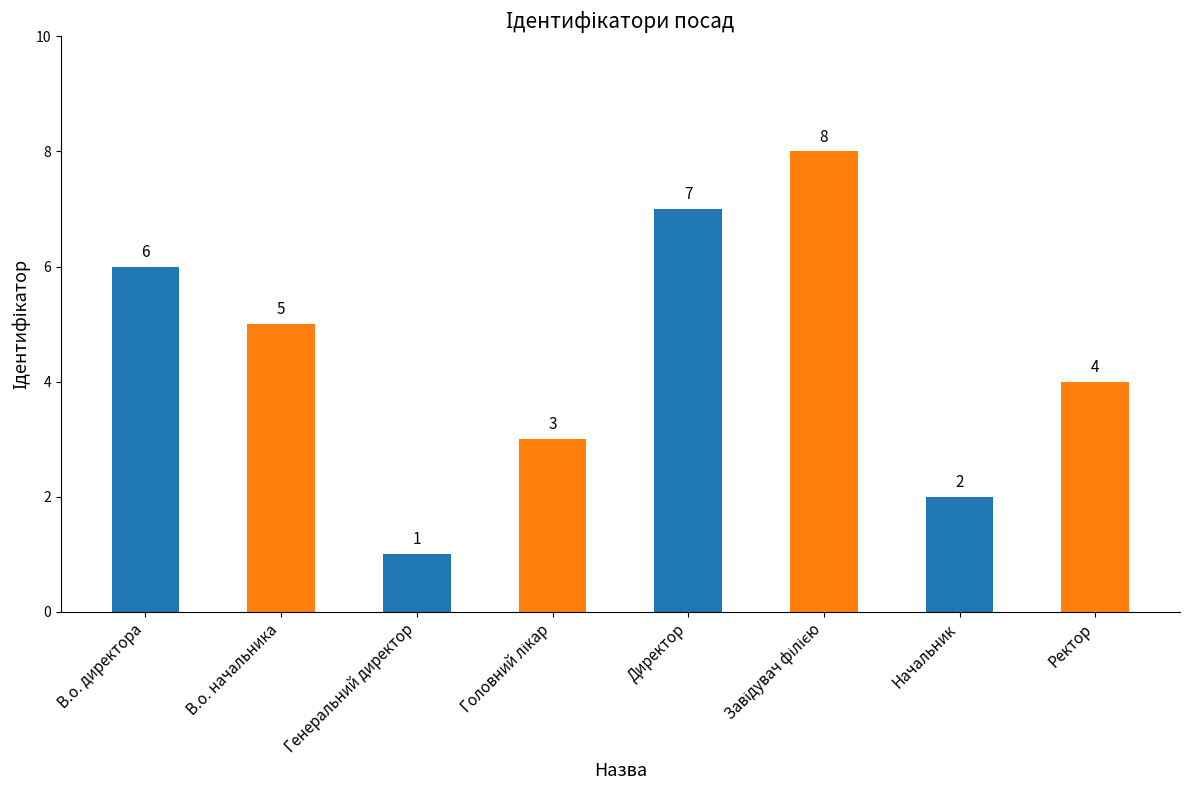

How many bars are there in total?

8